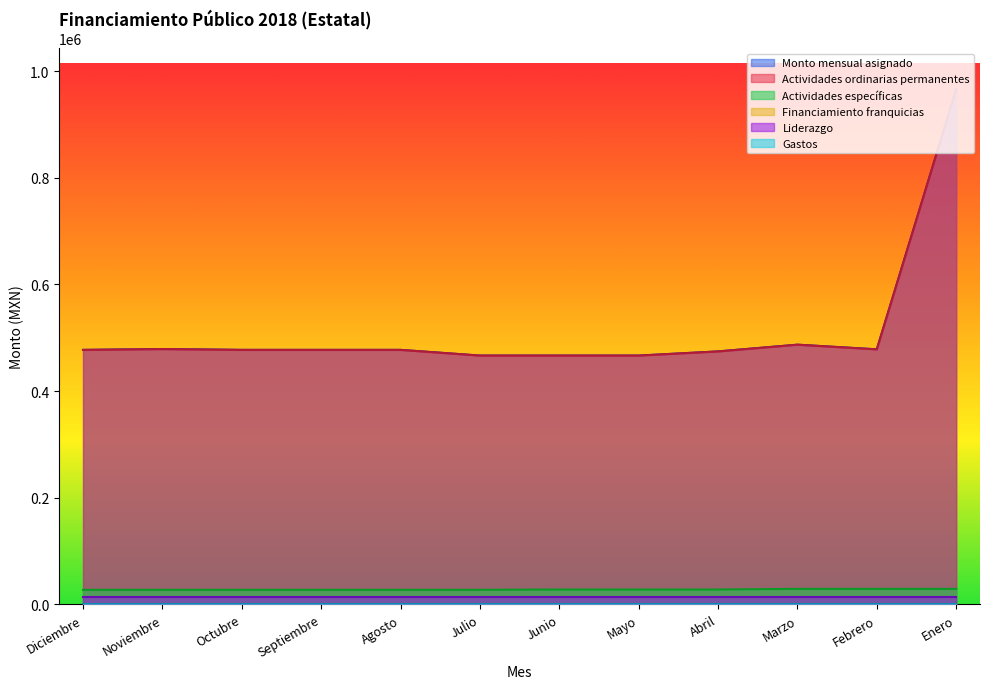

At which category is the sum across all series the highest?

Enero